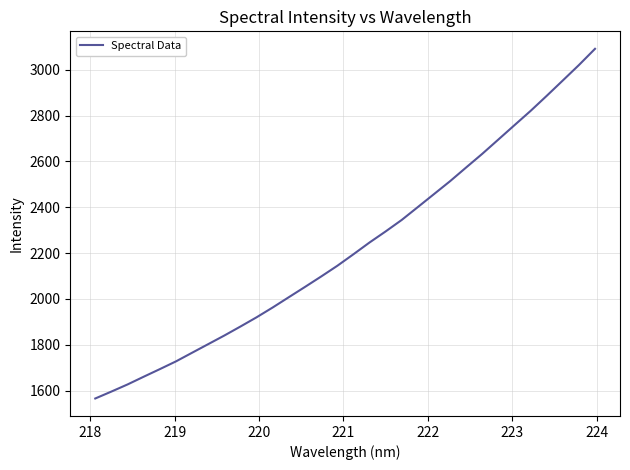

How many lines are shown in the chart?

1